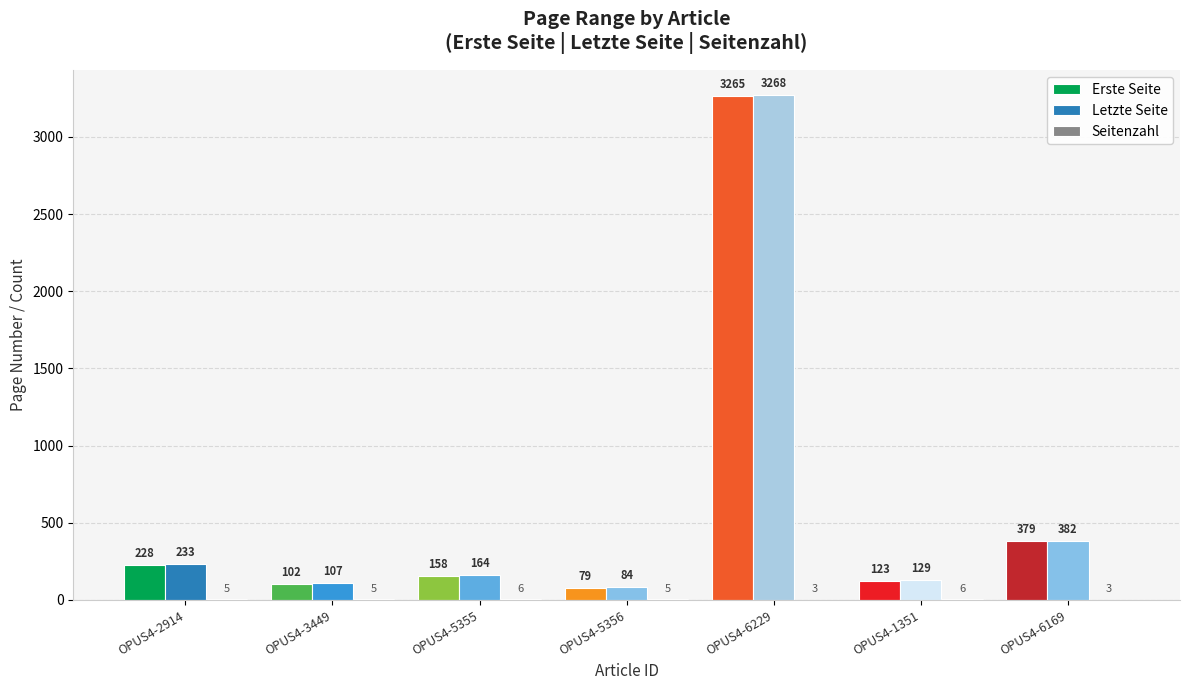

At which label does Erste Seite first exceed 158?

OPUS4-2914